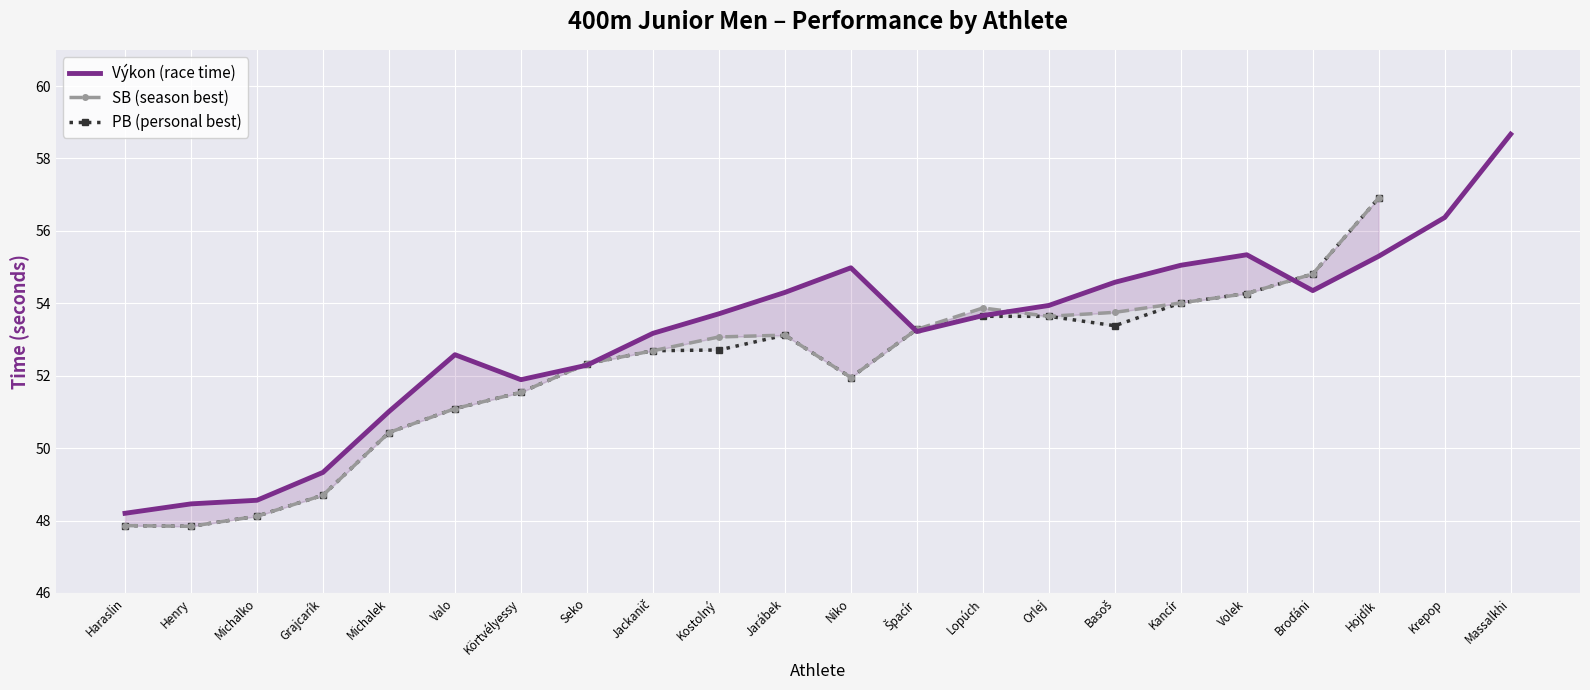

Which series changed the most between Haraslin and Špacír?

SB (season best)